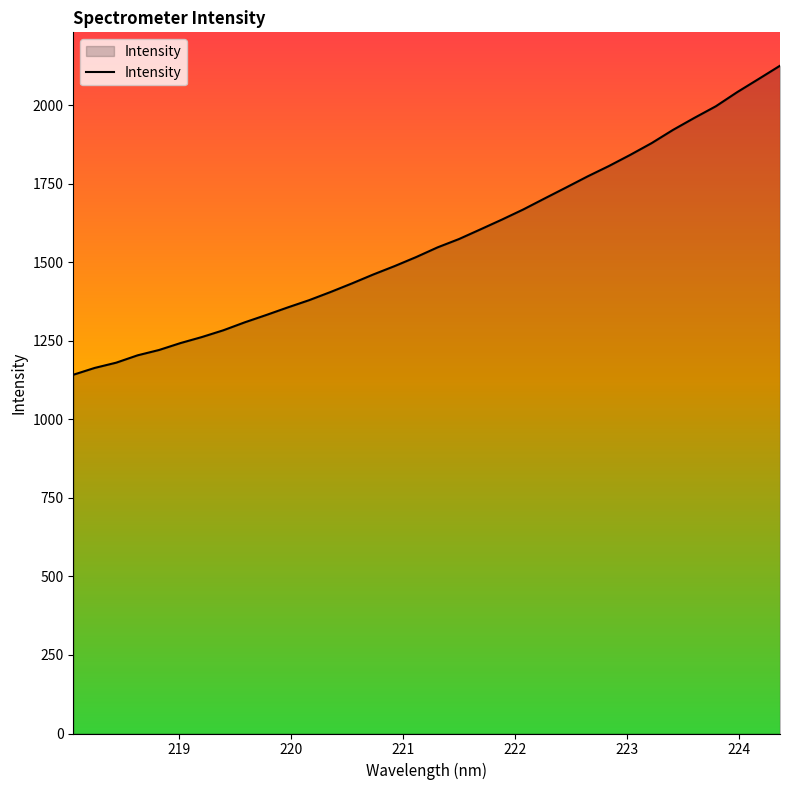

What is the difference between the second highest and second lowest values?

920.0